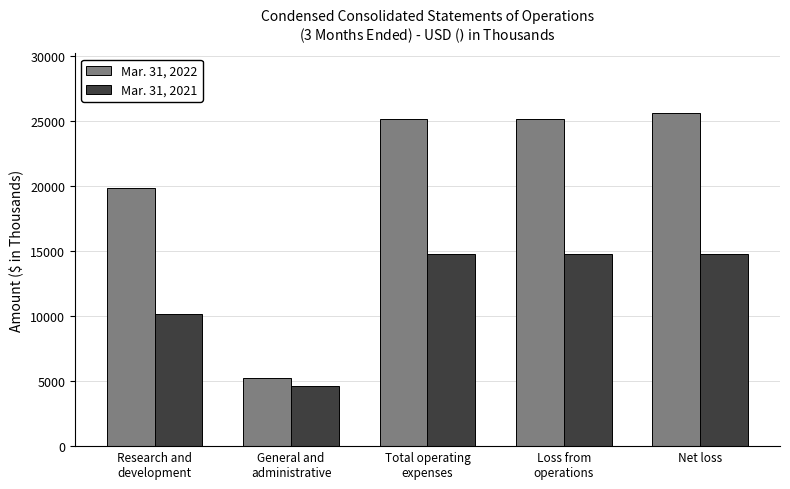

Rank the series by their average value, from highest to lowest.

Mar. 31, 2022, Mar. 31, 2021